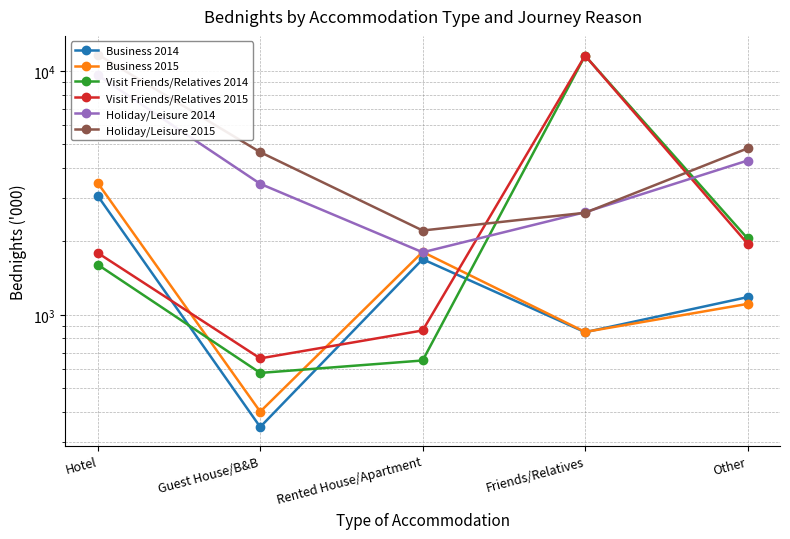

Between which two adjacent categories do Holiday/Leisure 2014 and Visit Friends/Relatives 2014 first intersect?

Rented House/Apartment and Friends/Relatives